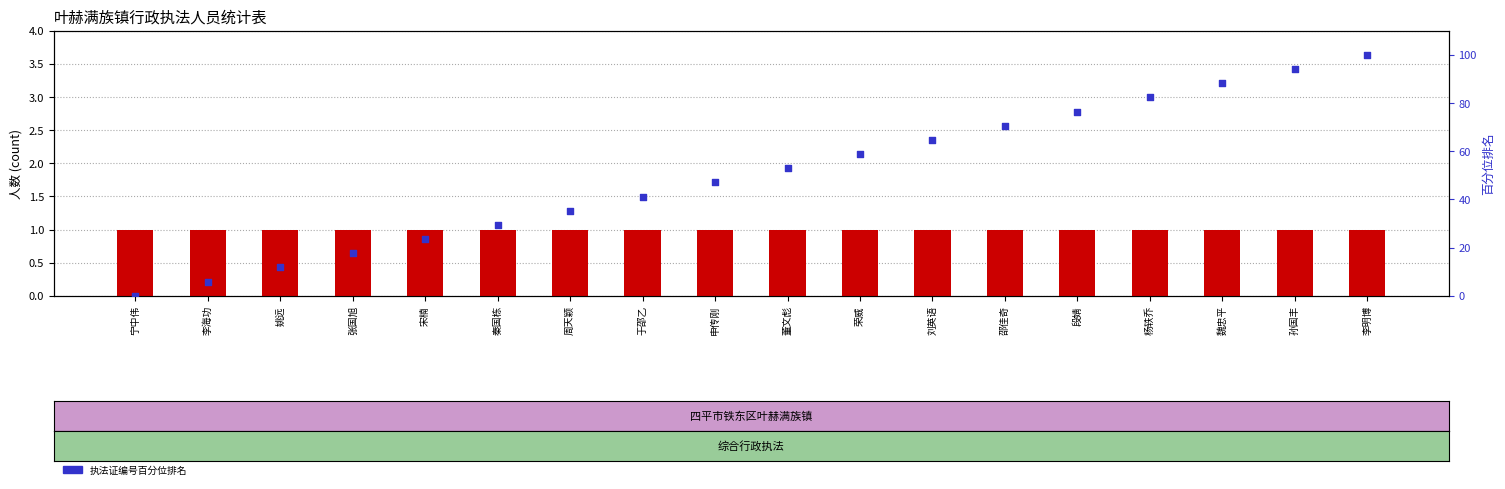

What are all the series names shown in the legend?

综合行政执法, 执法证编号排名百分位